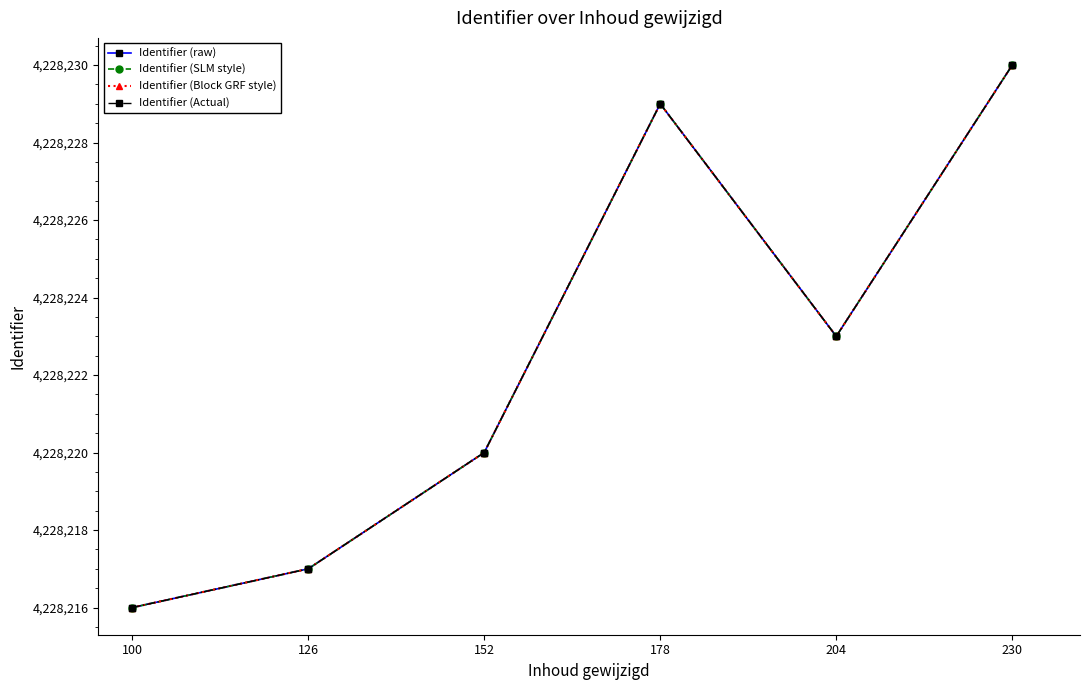

Is this an area chart (filled region under the line)?

No